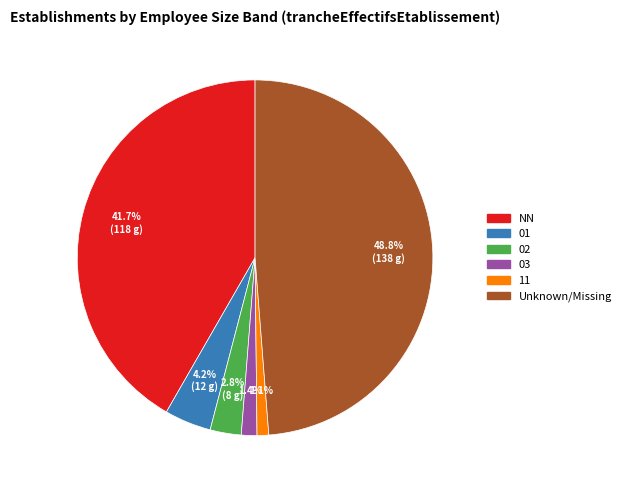

Does any single category account for the majority?

No